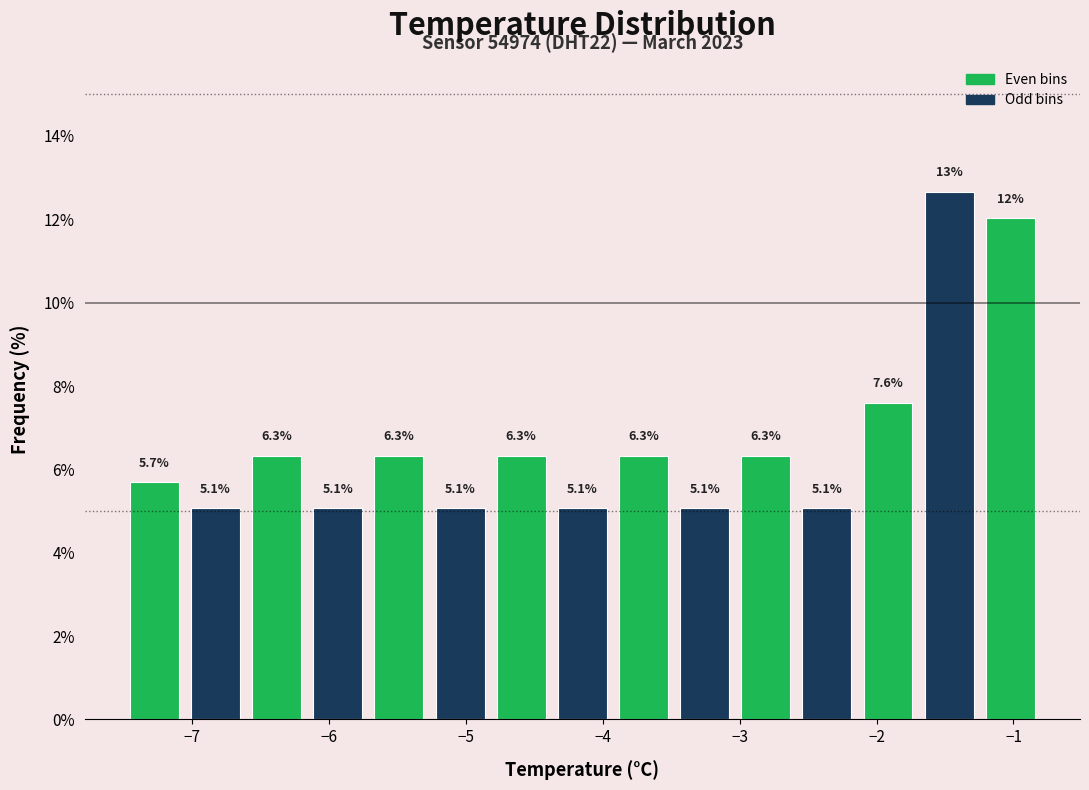

Which range on the x-axis has the tallest bar?

-1.7 to -1.2